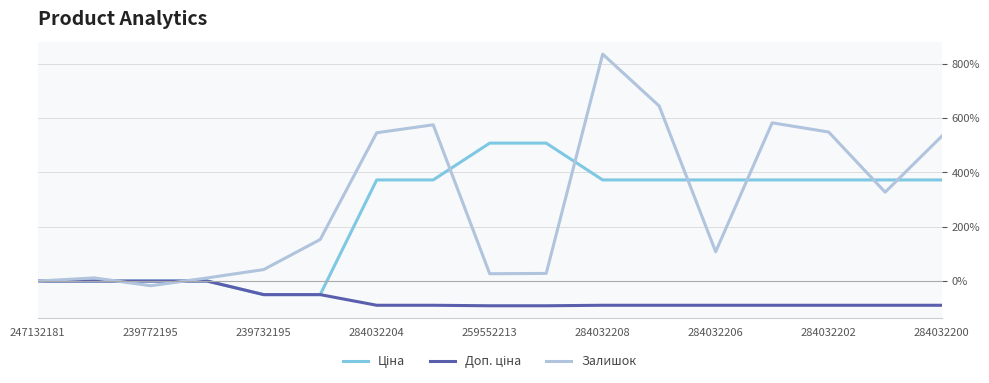

Which series has the widest spread of values?

Залишок